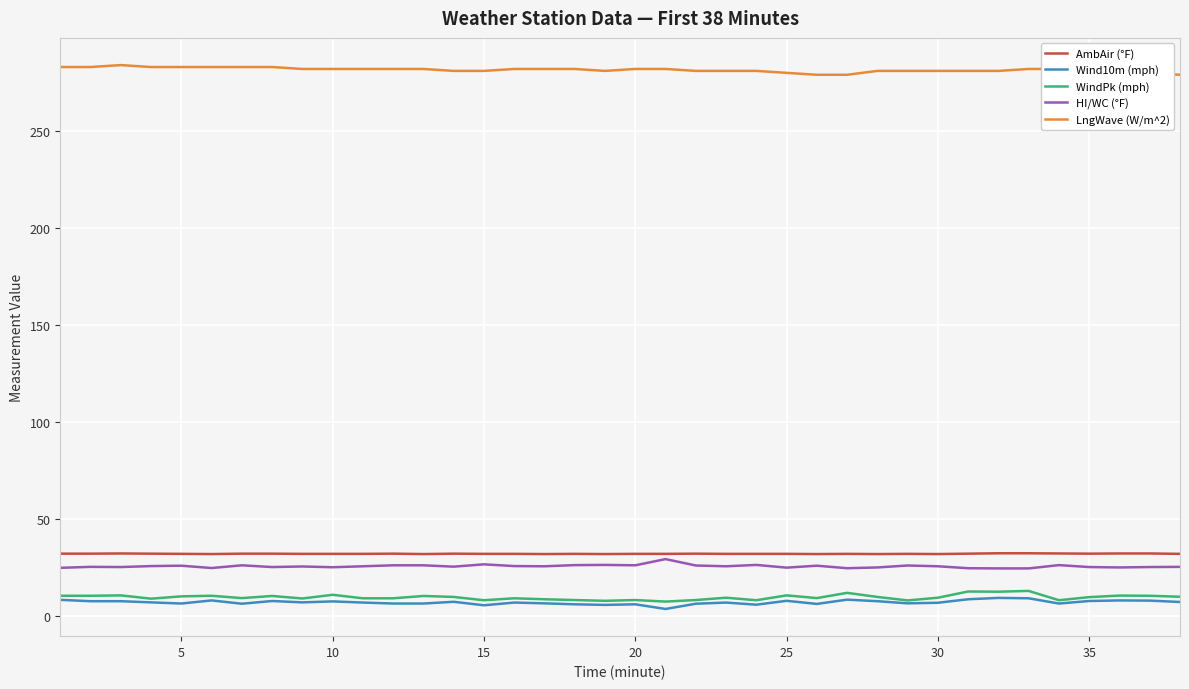

Which series has the largest total across all categories?

LngWave (W/m^2)